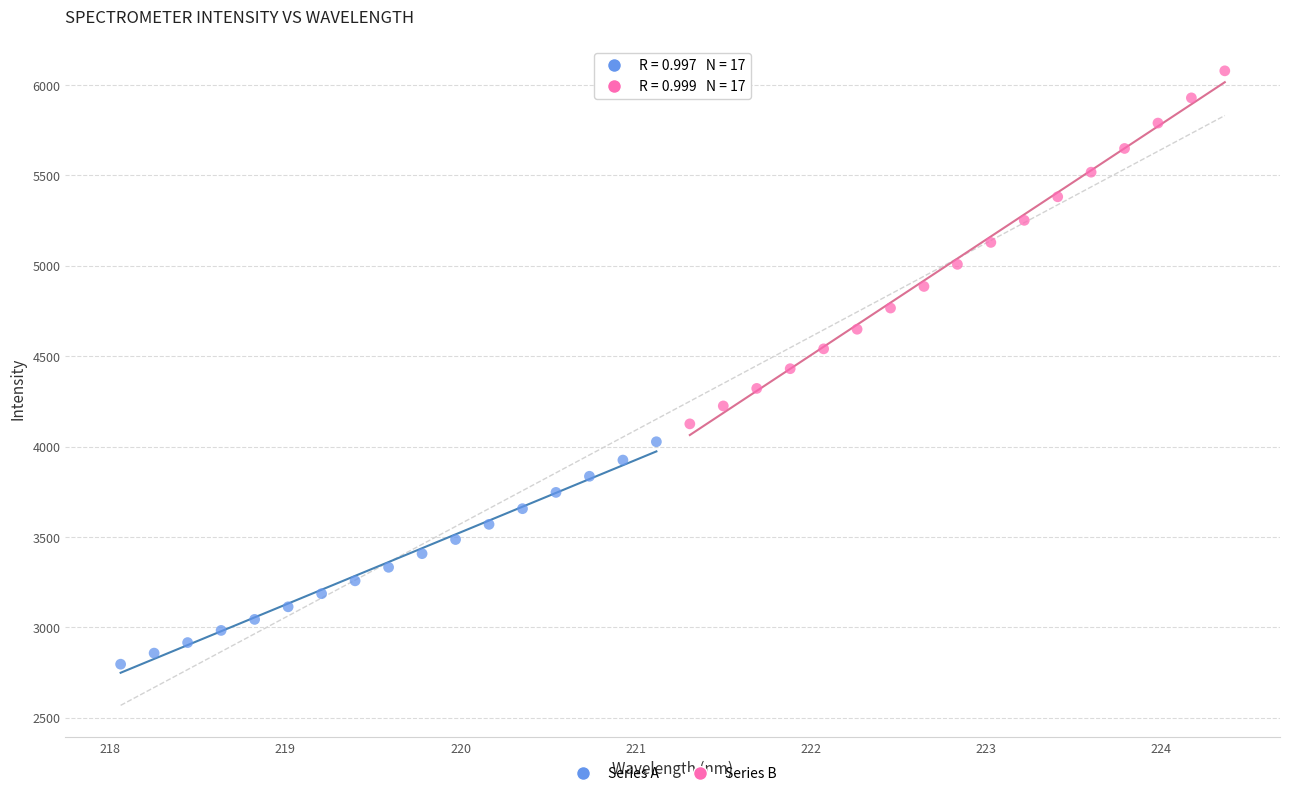

Which series has the largest Y range (max minus min)?

Series B